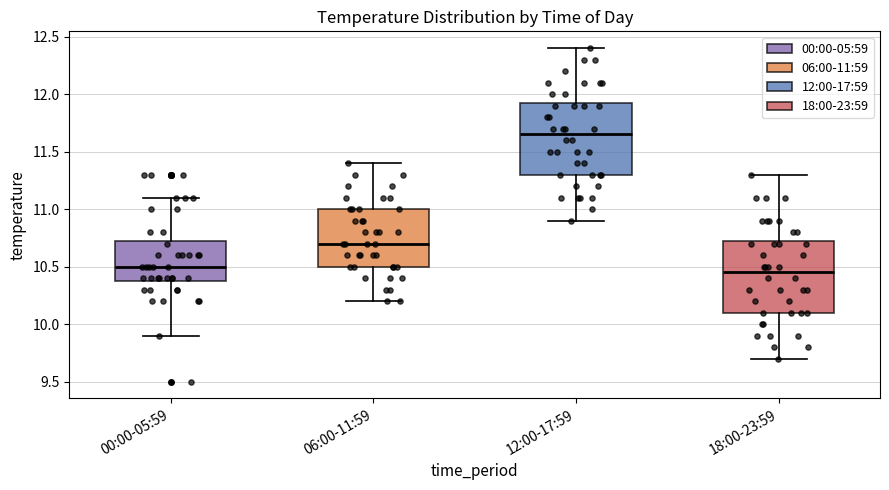

Reading left to right, transcribe this box plot: for each box, give where its median line is, the range the box spans, and where its two whiskers end, as read against the y-axis. The values are not printed on the chart, so give them approximately, as read against the axis.

00:00-05:59: median 10.50, box 10.40 to 10.75, whiskers 9.90 to 11.10
06:00-11:59: median 10.70, box 10.50 to 11.00, whiskers 10.20 to 11.40
12:00-17:59: median 11.65, box 11.30 to 11.95, whiskers 10.90 to 12.40
18:00-23:59: median 10.45, box 10.10 to 10.75, whiskers 9.70 to 11.30